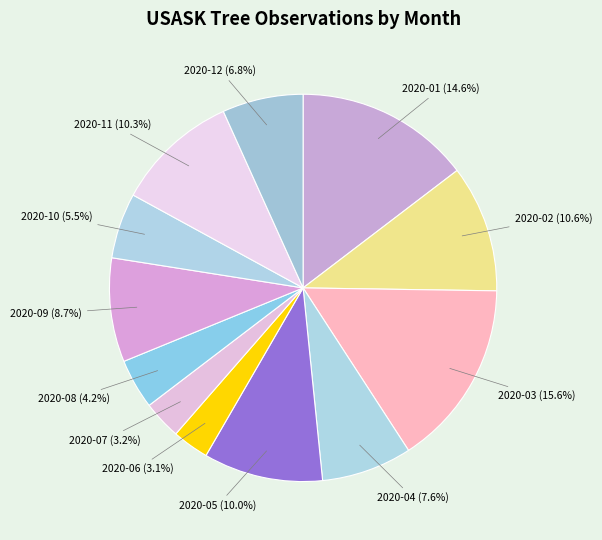

Which has a higher value, 2020-01 or 2020-10?

2020-01